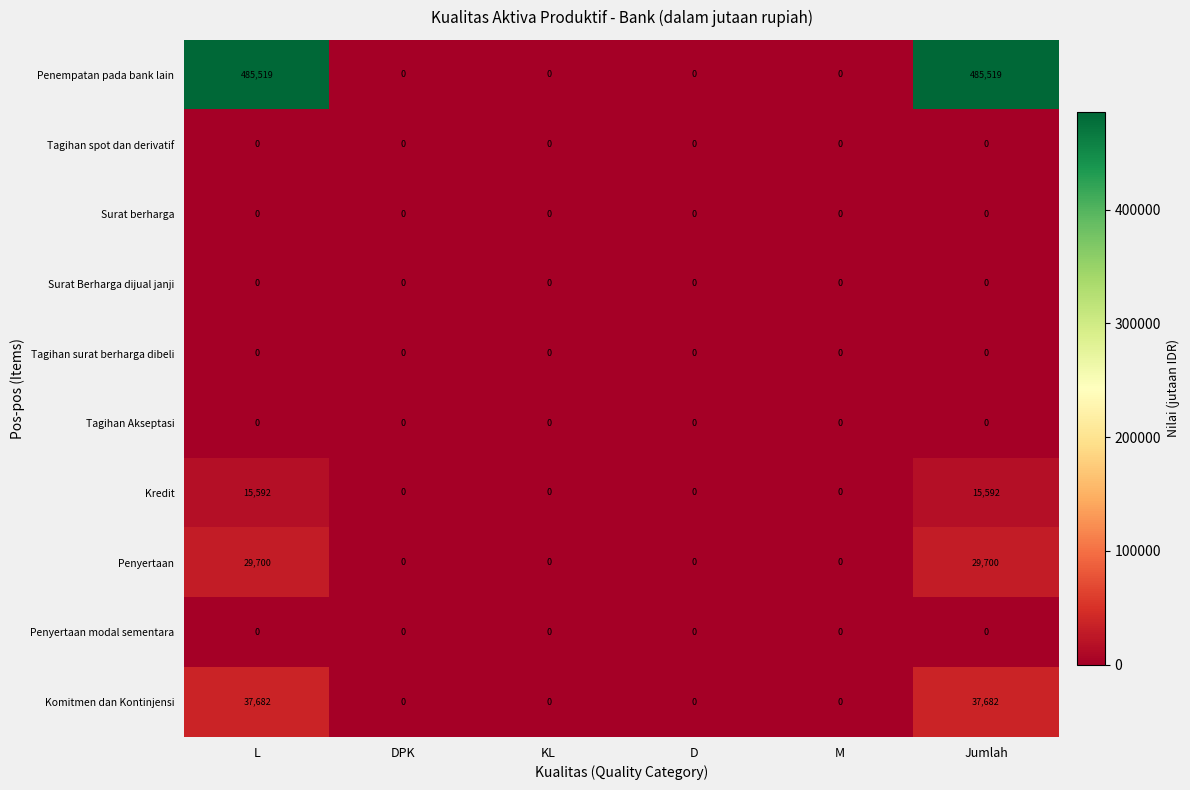

Which series has the largest range (max minus min)?

Penempatan pada bank lain